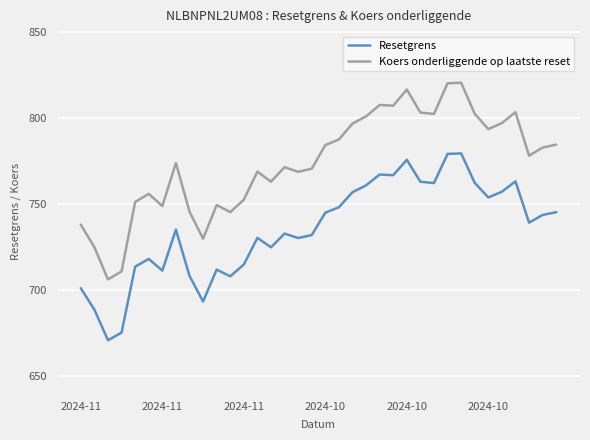

True or false: Koers onderliggende op laatste reset and Resetgrens intersect in this chart.

False